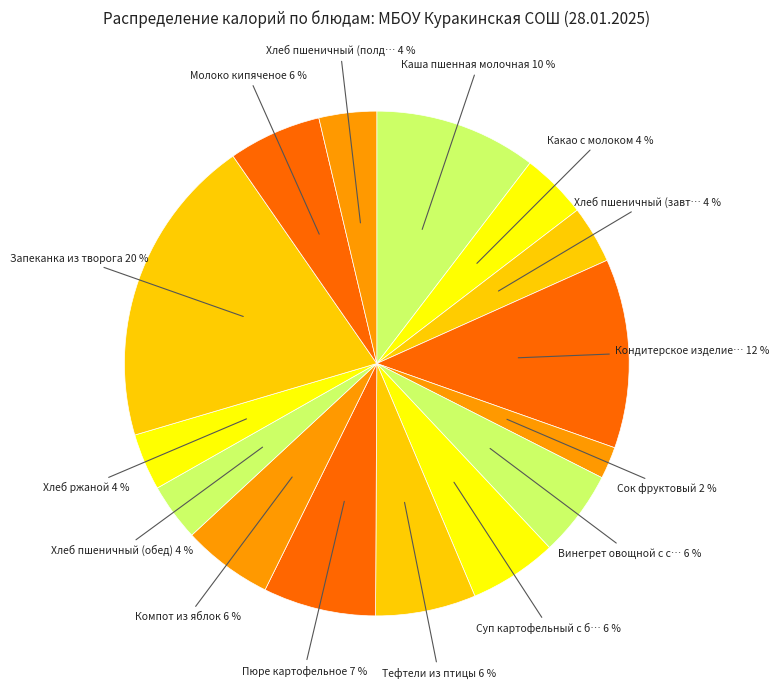

Which slice is the smallest?

Сок фруктовый